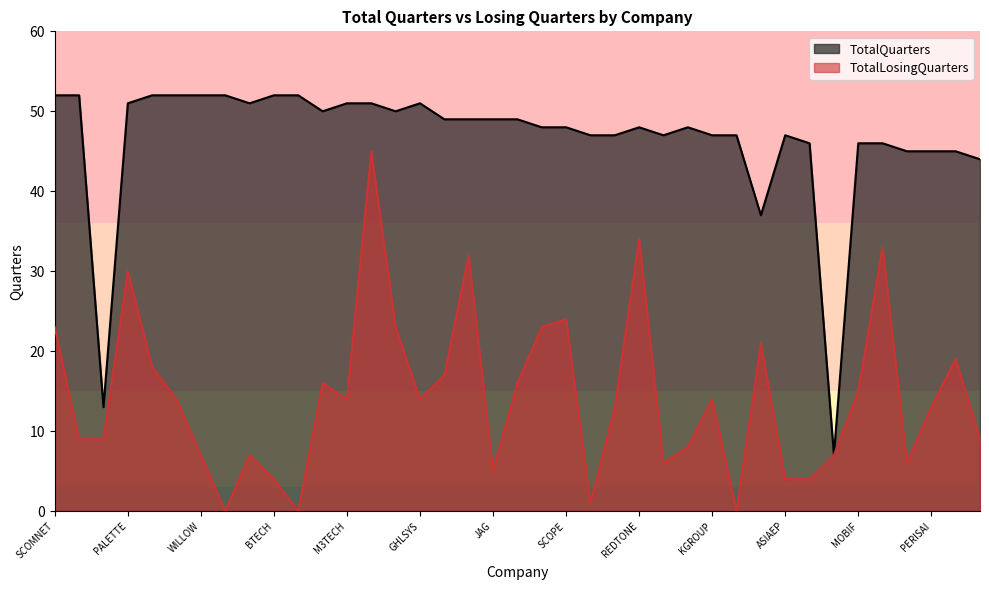

What is the value of the 3rd point from the left?

13